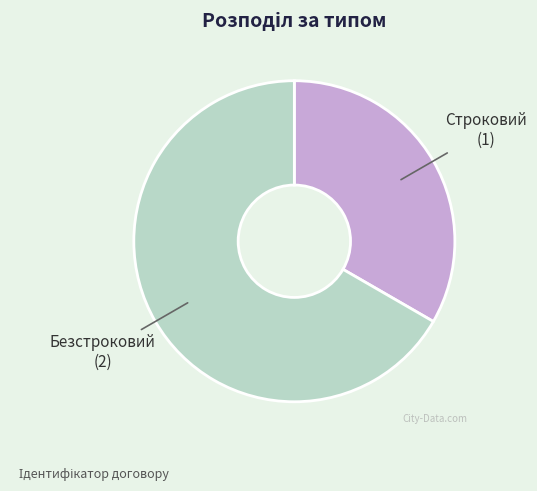

Which has a higher value, Строковий or Безстроковий?

Безстроковий